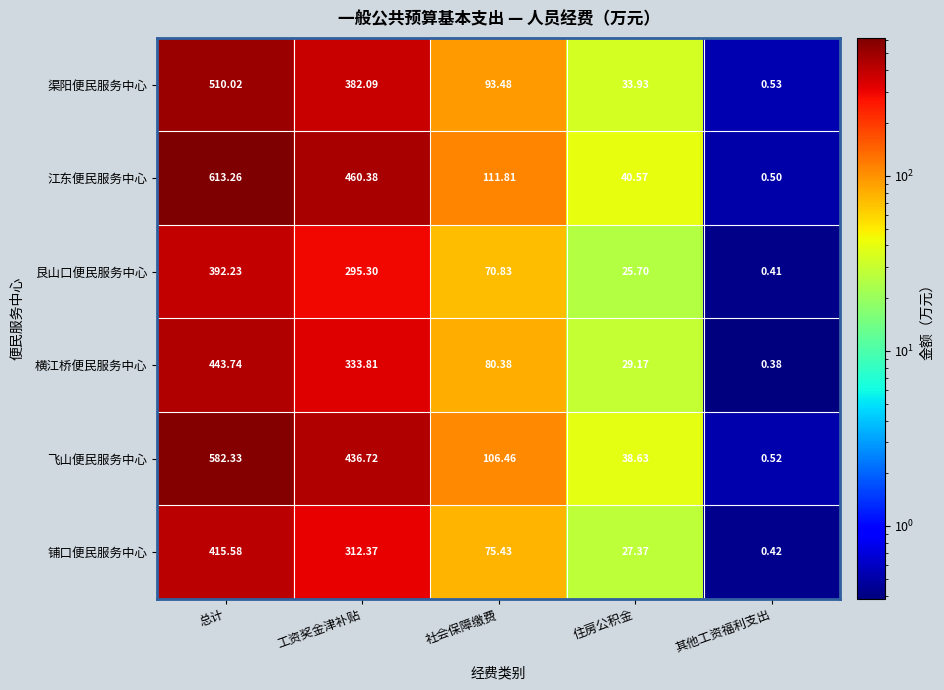

At which label does 艮山口便民服务中心 reach its peak?

总计